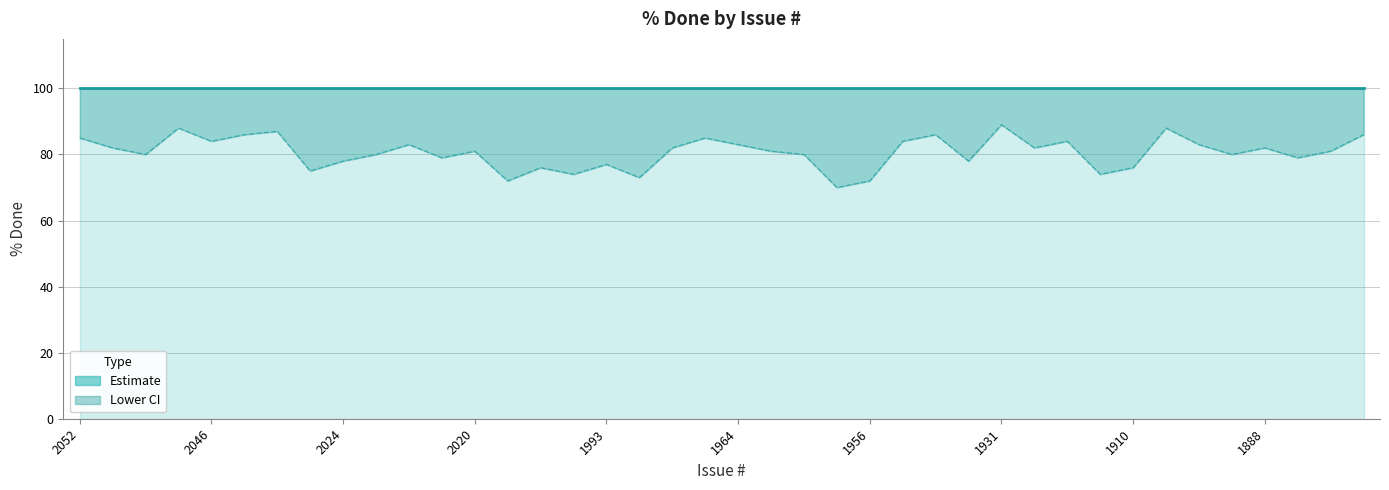

True or false: Lower CI and Resolved (% Done) cross at least once.

False